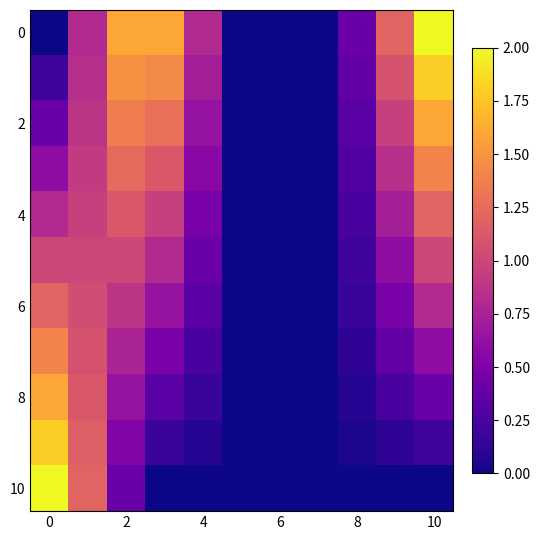

At how many categories does at least one series exceed 1?

6